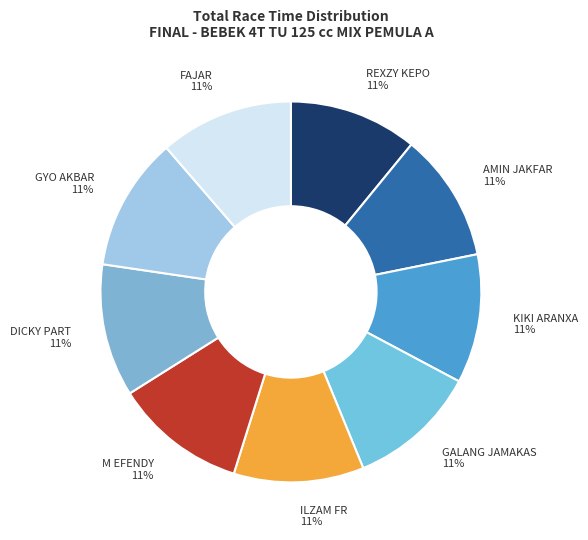

To the nearest percent, what is the combined percentage of M EFENDY and GALANG JAMAKAS?

22%